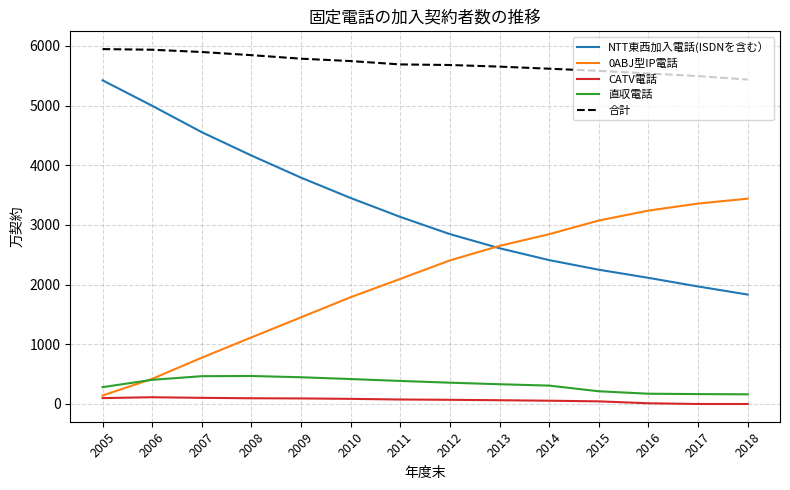

What is the greatest value displayed?

5948